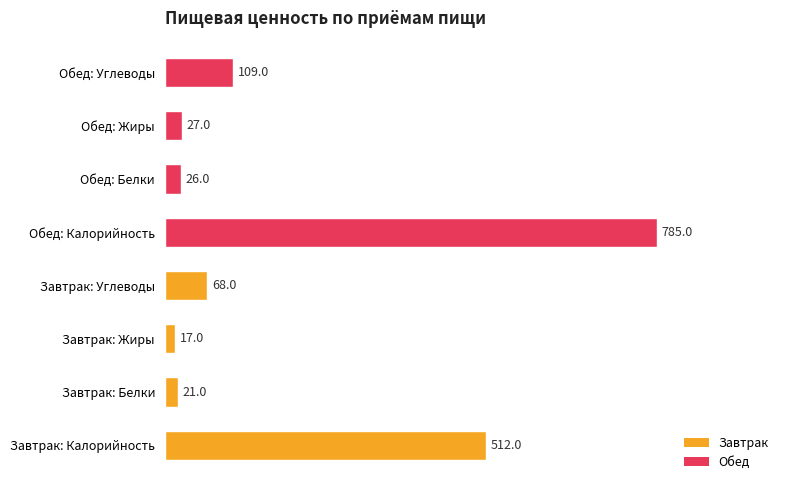

What is the change in value from Завтрак: Калорийность to Обед: Калорийность?

+273